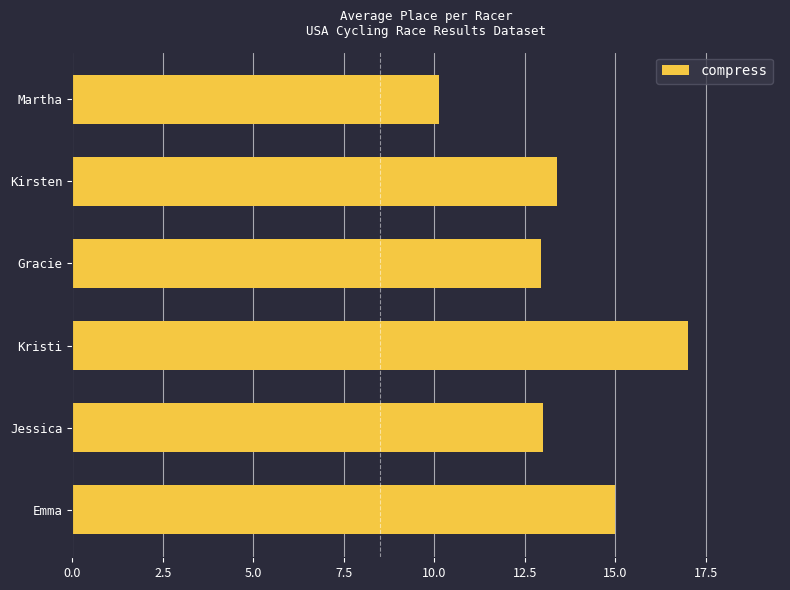

Between Kirsten and Kristi, which is larger?

Kristi